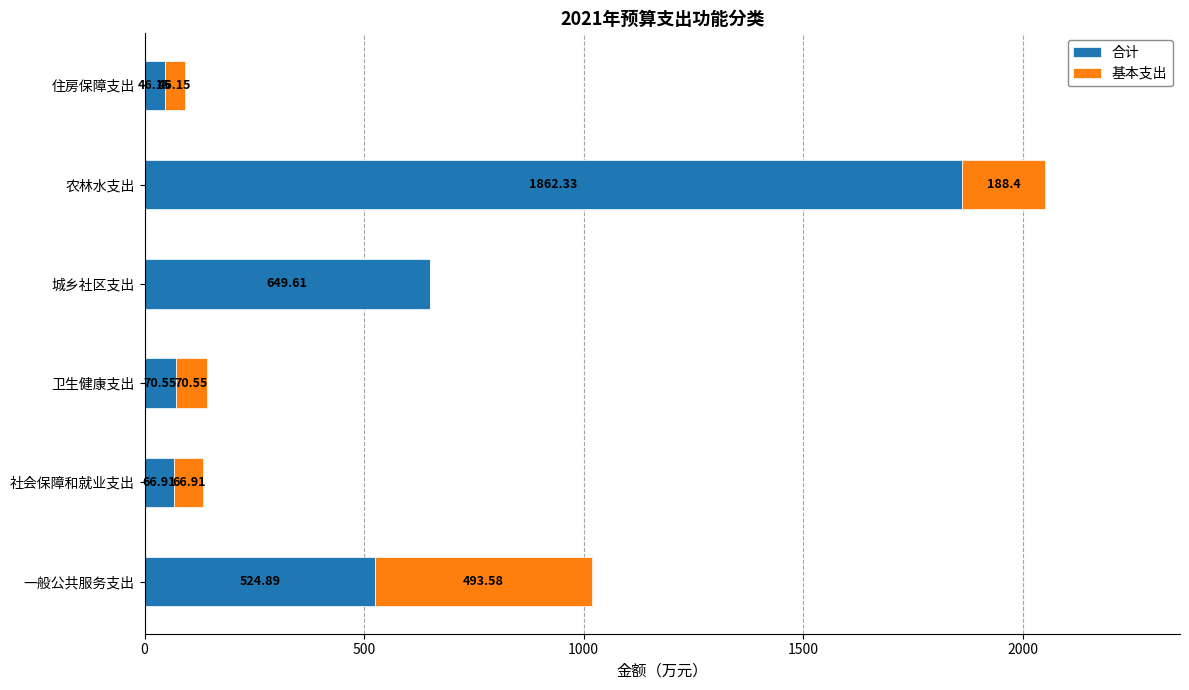

At which category is the sum across all series the highest?

农林水支出